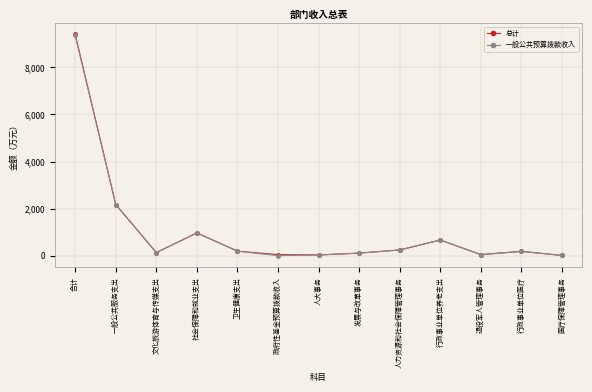

Which series has the largest range (max minus min)?

总计